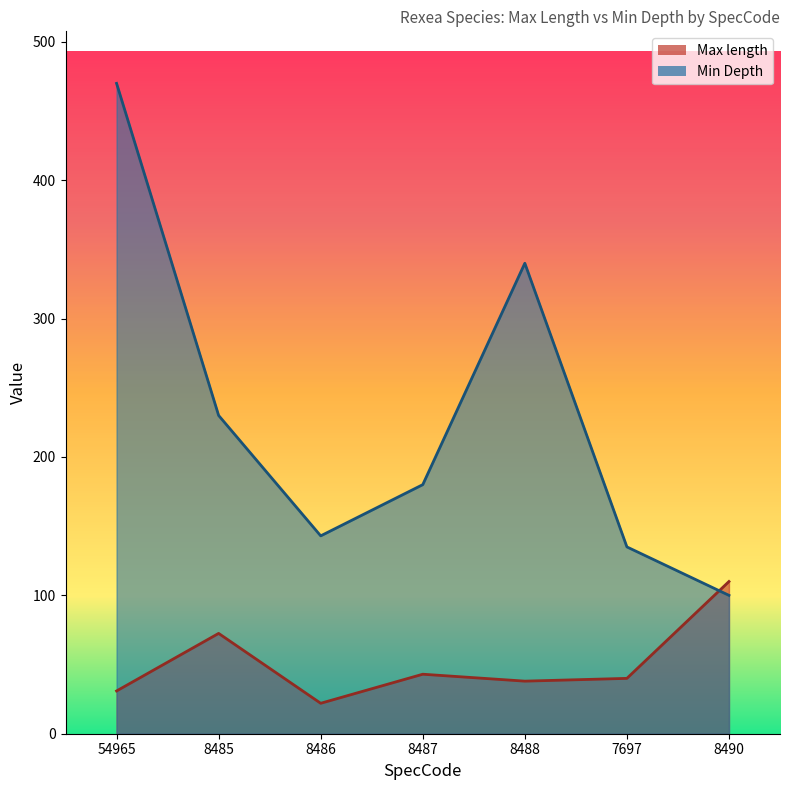

Is it true that Max length equals 38.0 at 8488?

True